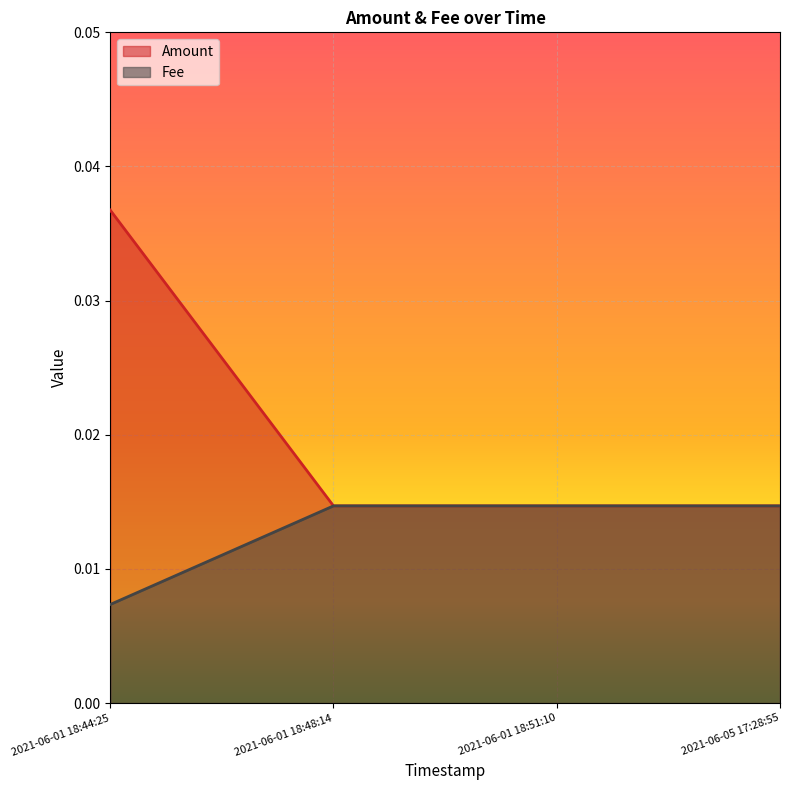

True or false: Amount has more than 2 interior local peaks.

False